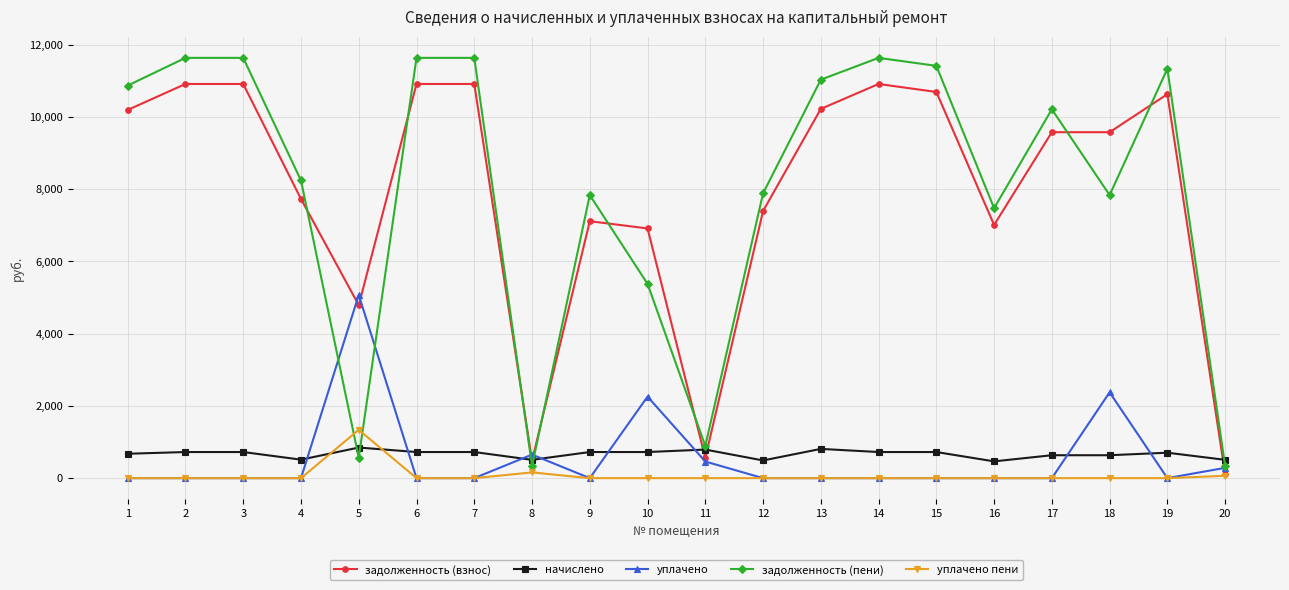

At which label does уплачено reach its peak?

5